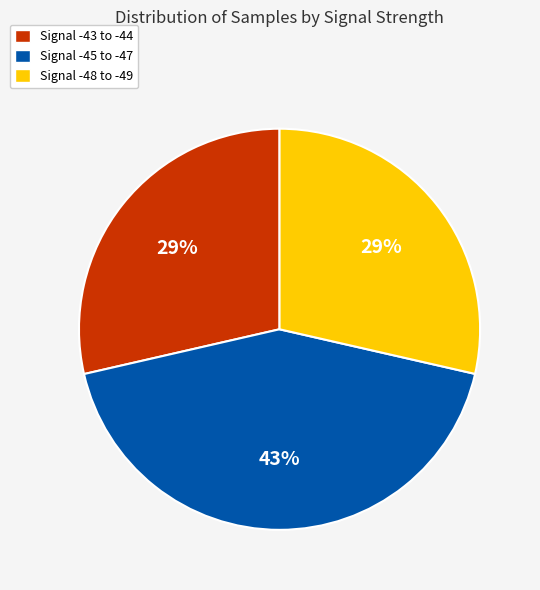

To the nearest percent, what is the average slice percentage?

33%